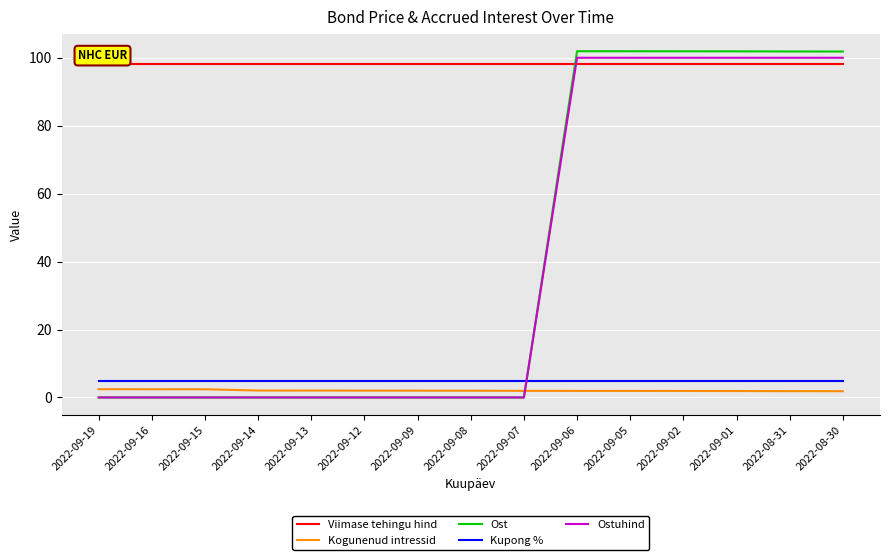

Is this an area chart (filled region under the line)?

No